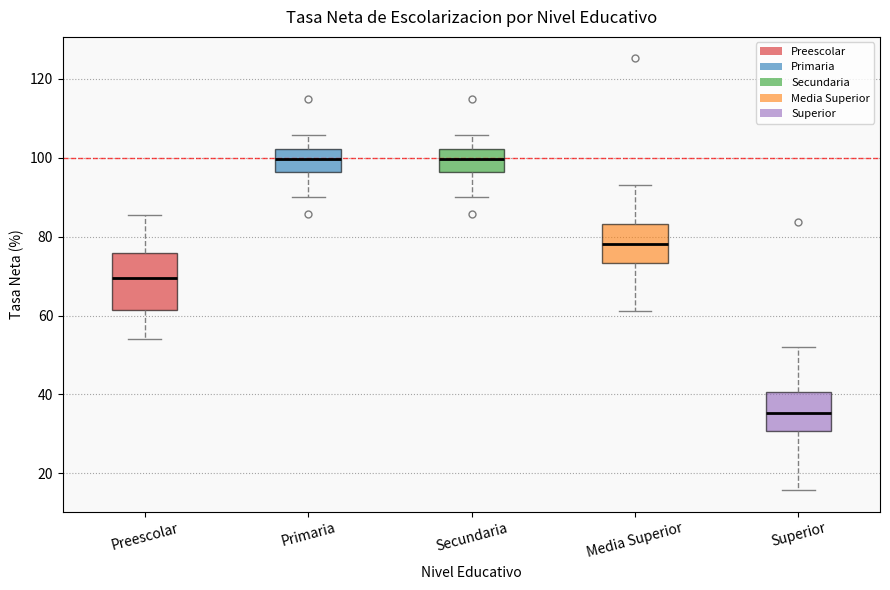

Which box's median line is the lowest?

Superior